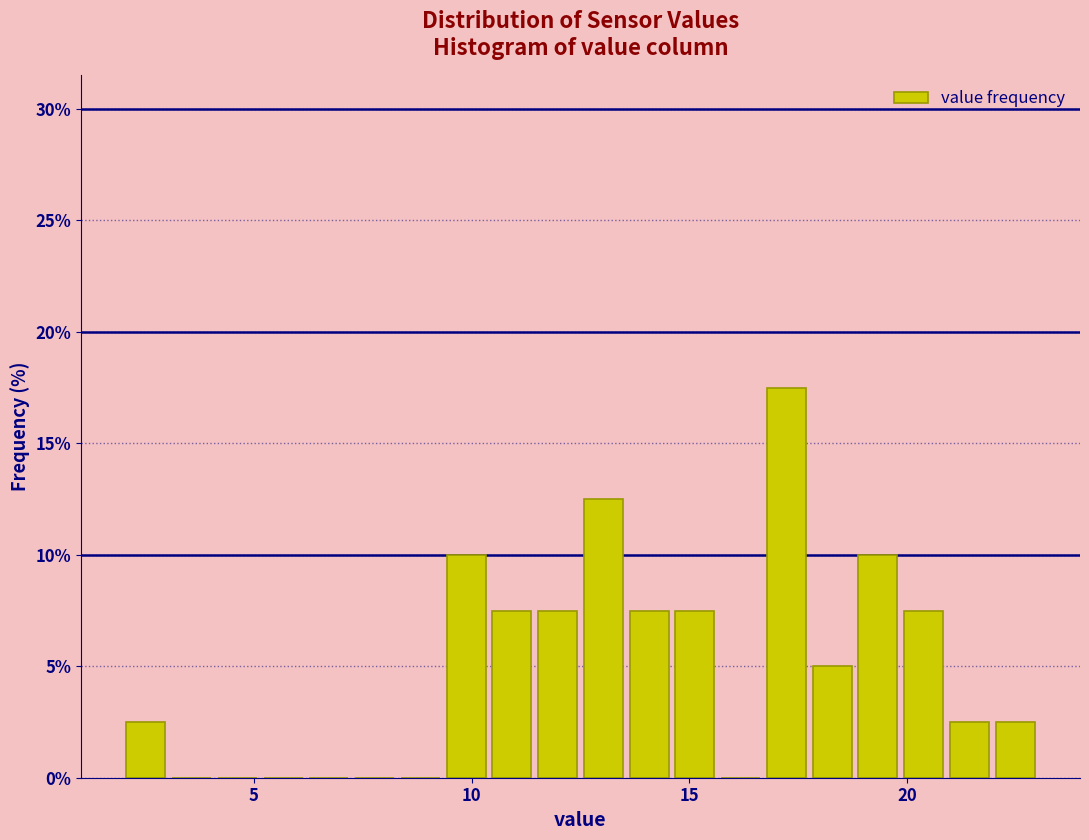

Read against the x-axis, roughly where is the centre of the tallest bar?

17.0